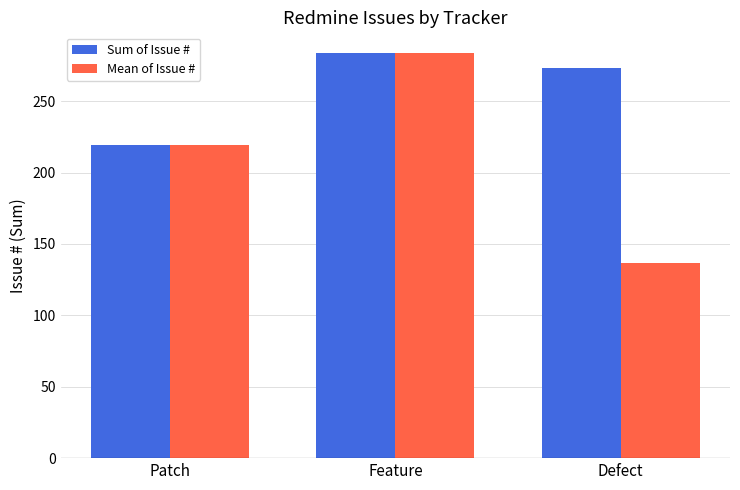

Reading right to left, what are all the values shown in this chart?

Sum of Issue #: 273.0	284.0	219.0
Mean of Issue #: 136.5	284.0	219.0